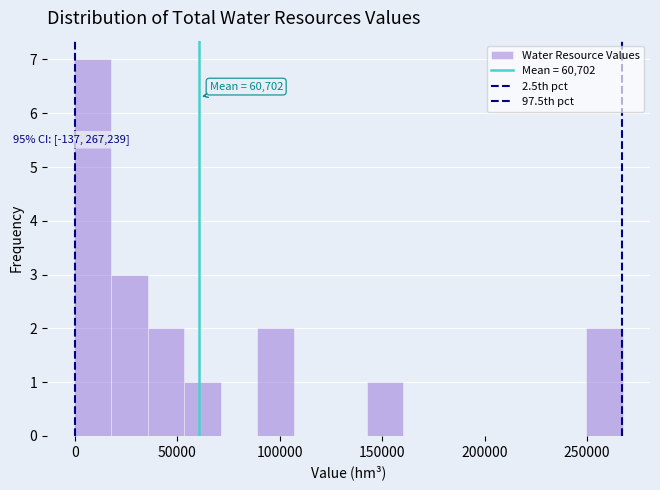

Around what value on the x-axis is the tallest bar? Give the approximate position of its centre, as read against the axis.

10000